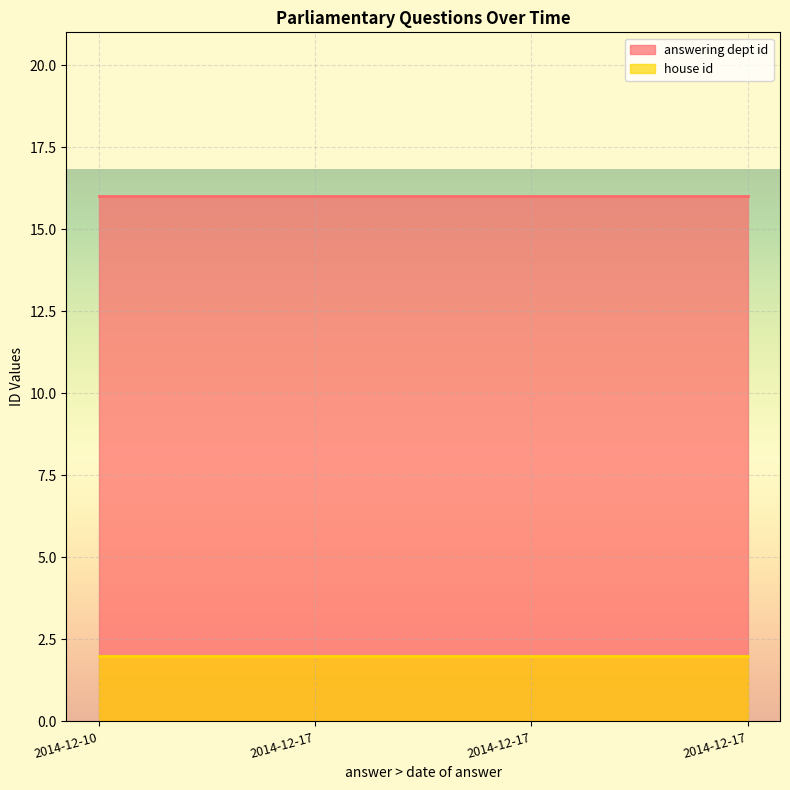

True or false: house id and answering dept id cross at least once.

False